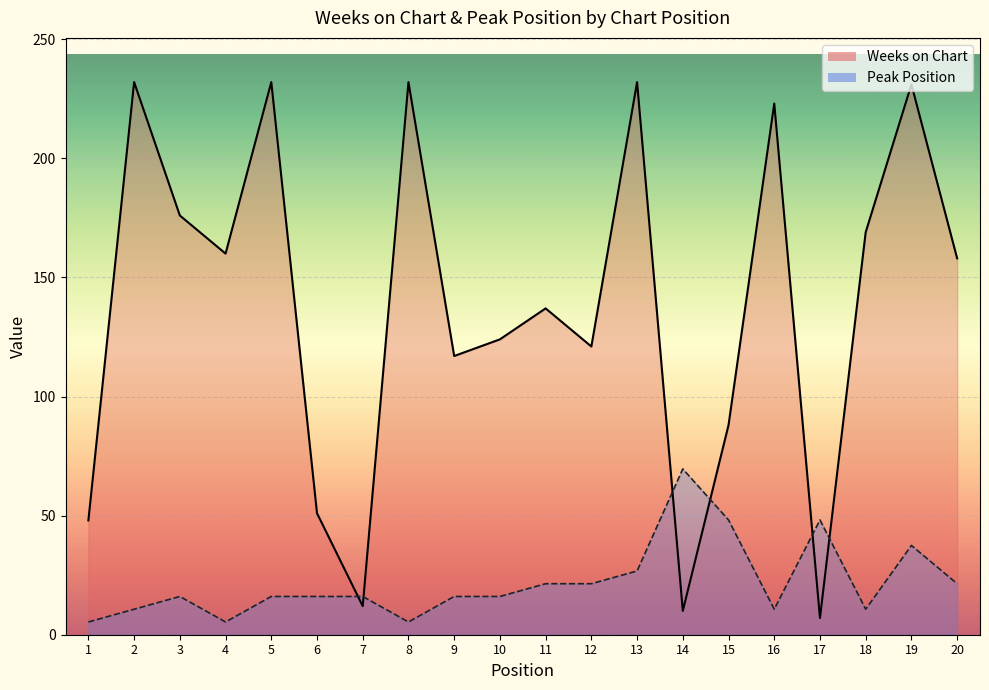

The Peak Position series shows 10.7 at 16. True or false?

True